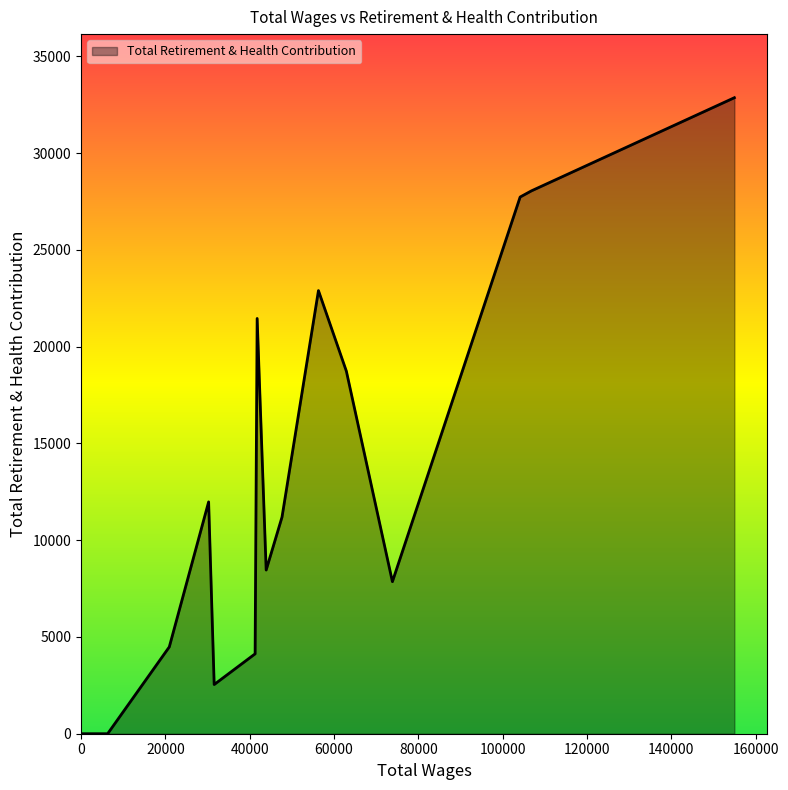

What is the greatest value displayed?

32865